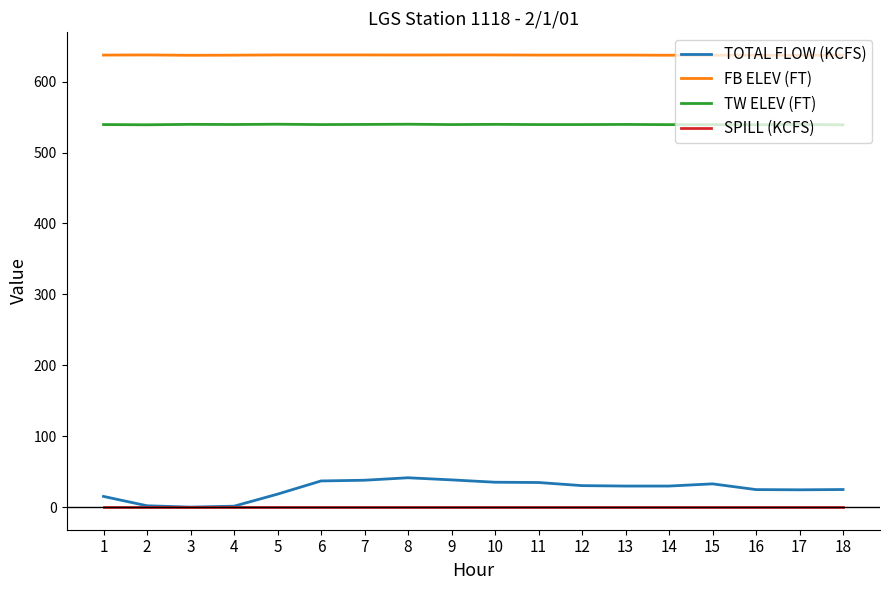

What is the difference between the maximum and minimum values in the TW ELEV (FT) series?

0.9